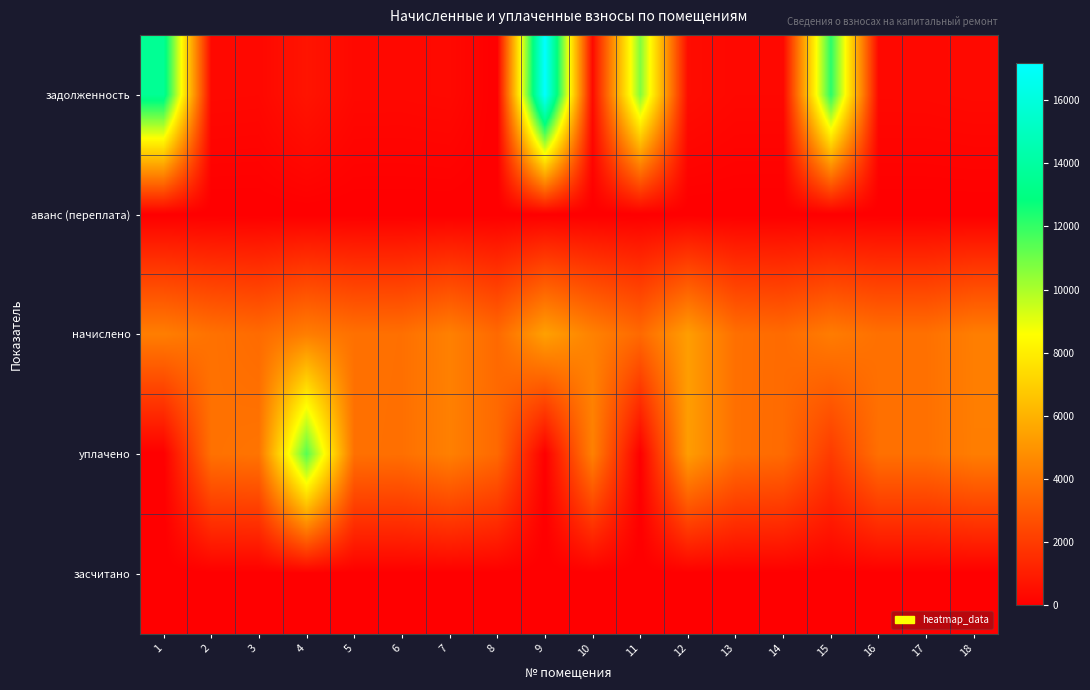

Reading left to right, extract all data points from this chart.

задолженность: 1=13541.7	2=320.4	3=302.4	4=711.6	5=318.2	6=315.4	7=347.3	8=0.0	9=17160.1	10=365.0	11=10671.2	12=443.5	13=302.9	14=302.4	15=12162.3	16=314.2	17=317.5	18=355.7
аванс (переплата): 1=0.0	2=0.0	3=0.0	4=0.0	5=0.0	6=0.0	7=0.0	8=5.3	9=0.0	10=0.0	11=0.0	12=0.0	13=0.0	14=0.0	15=0.0	16=0.0	17=0.0	18=0.0
начислено: 1=4268.2	2=3844.8	3=3628.8	4=4268.2	5=3818.9	6=3784.3	7=4345.9	8=3568.3	9=5408.6	10=4380.5	11=3568.3	12=5322.2	13=3775.7	14=3628.8	15=4199.0	16=3801.6	17=3810.2	18=4268.2
уплачено: 1=0.0	2=3831.4	3=3936.0	4=11426.2	5=3805.6	6=3771.2	7=4330.8	8=3555.9	9=0.0	10=4365.3	11=0.0	12=5303.8	13=3770.0	14=3616.2	15=2025.4	16=3788.4	17=3797.0	18=4253.3
засчитано: 1=0.0	2=0.0	3=0.0	4=0.0	5=0.0	6=0.0	7=0.0	8=0.0	9=0.0	10=0.0	11=0.0	12=0.0	13=0.0	14=0.0	15=0.0	16=0.0	17=0.0	18=0.0